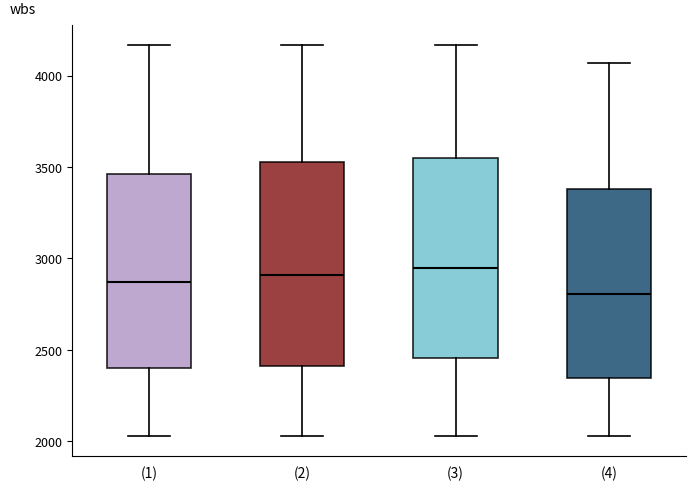

Reading left to right, transcribe this box plot: for each box, give where its median line is, the range the box spans, and where its two whiskers end, as read against the y-axis. The values are not printed on the chart, so give them approximately, as read against the axis.

(1): median 2850, box 2400 to 3450, whiskers 2050 to 4150
(2): median 2900, box 2400 to 3550, whiskers 2050 to 4150
(3): median 2950, box 2450 to 3550, whiskers 2050 to 4150
(4): median 2800, box 2350 to 3400, whiskers 2050 to 4050